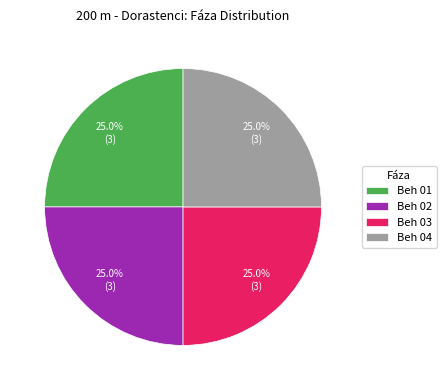

What is the ratio of the value at Beh 04 to the value at Beh 02?

1.0